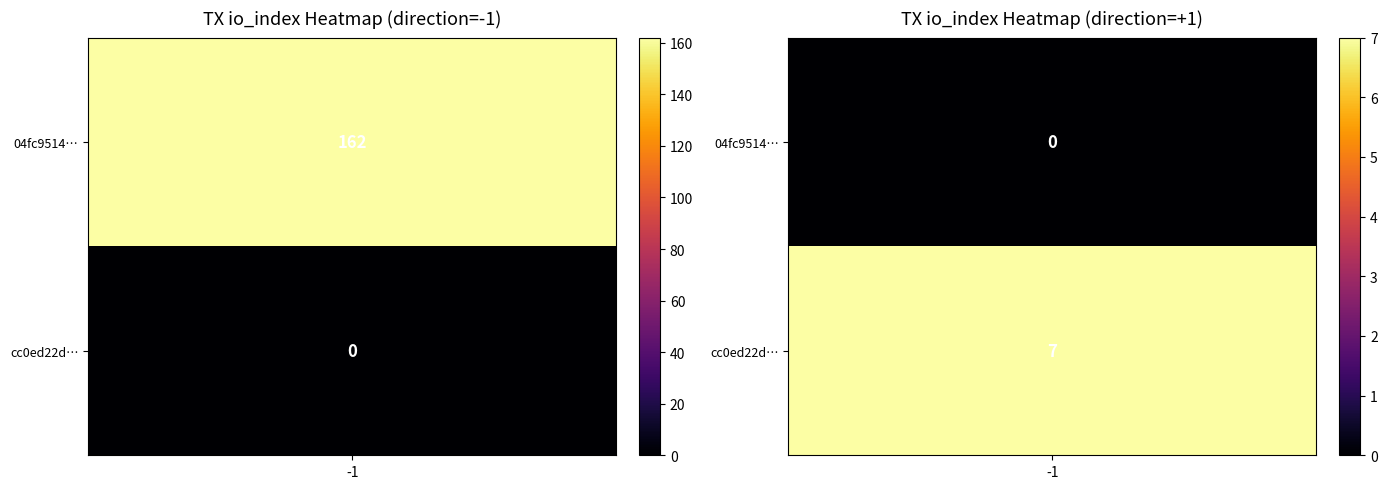

What is the difference between the 04fc951477091744462194c8790b16432c19feb values at direction and io_index?

163